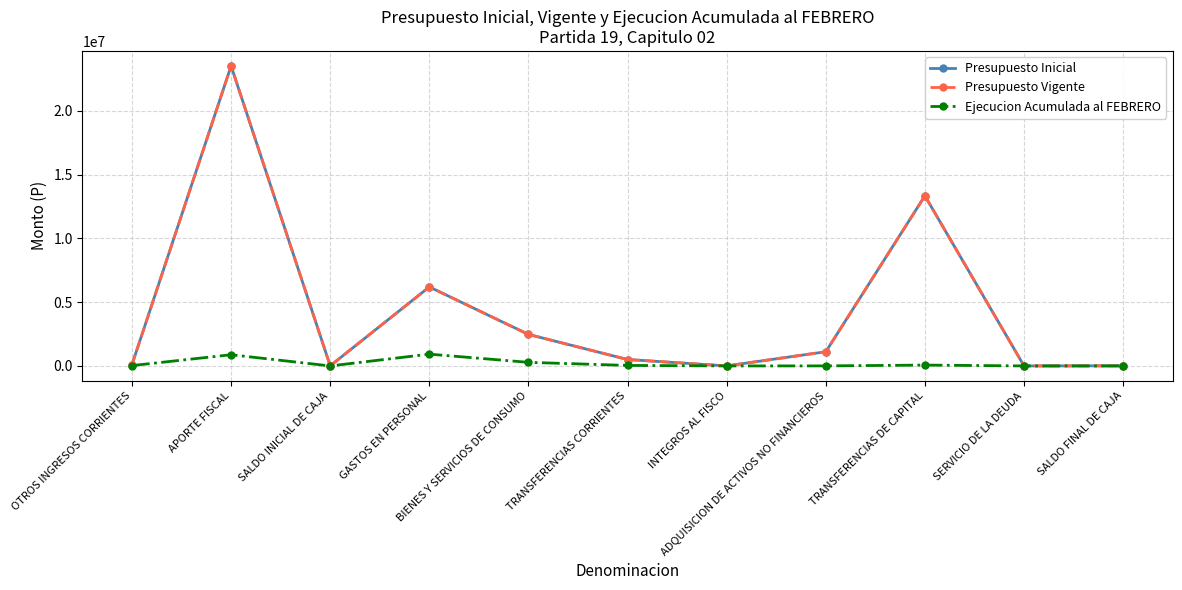

Reading left to right, list all the values displayed in this chart.

Presupuesto Inicial: OTROS INGRESOS CORRIENTES=103476	APORTE FISCAL=23524398	SALDO INICIAL DE CAJA=10000	GASTOS EN PERSONAL=6196463	BIENES Y SERVICIOS DE CONSUMO=2471623	TRANSFERENCIAS CORRIENTES=503462	INTEGROS AL FISCO=3256	ADQUISICION DE ACTIVOS NO FINANCIEROS=1112919	TRANSFERENCIAS DE CAPITAL=13339151	SERVICIO DE LA DEUDA=1000	SALDO FINAL DE CAJA=10000
Presupuesto Vigente: OTROS INGRESOS CORRIENTES=103476	APORTE FISCAL=23524398	SALDO INICIAL DE CAJA=10000	GASTOS EN PERSONAL=6196463	BIENES Y SERVICIOS DE CONSUMO=2471623	TRANSFERENCIAS CORRIENTES=503462	INTEGROS AL FISCO=3256	ADQUISICION DE ACTIVOS NO FINANCIEROS=1112919	TRANSFERENCIAS DE CAPITAL=13339151	SERVICIO DE LA DEUDA=1000	SALDO FINAL DE CAJA=10000
Ejecucion Acumulada al FEBRERO: OTROS INGRESOS CORRIENTES=27491	APORTE FISCAL=878000	SALDO INICIAL DE CAJA=0	GASTOS EN PERSONAL=924491	BIENES Y SERVICIOS DE CONSUMO=281177	TRANSFERENCIAS CORRIENTES=40092	INTEGROS AL FISCO=0	ADQUISICION DE ACTIVOS NO FINANCIEROS=3804	TRANSFERENCIAS DE CAPITAL=66924	SERVICIO DE LA DEUDA=0	SALDO FINAL DE CAJA=0